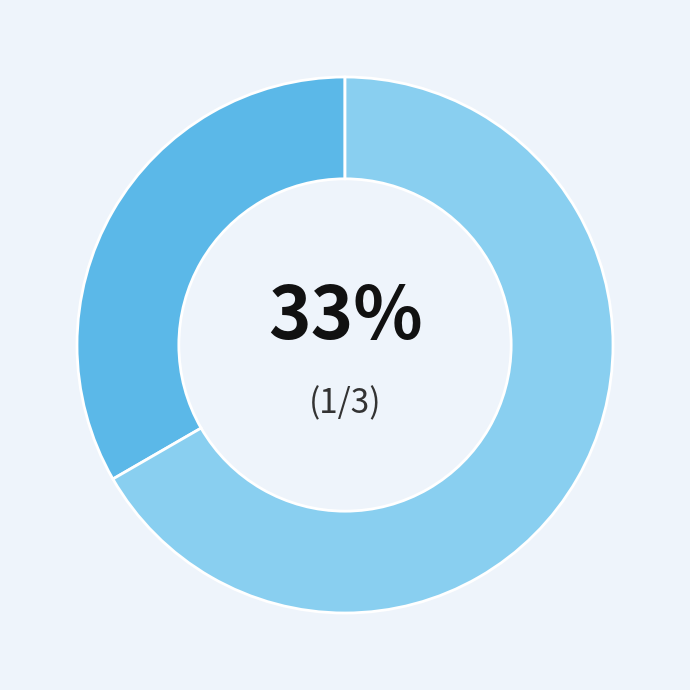

Is there any slice that represents more than half of the pie?

Yes